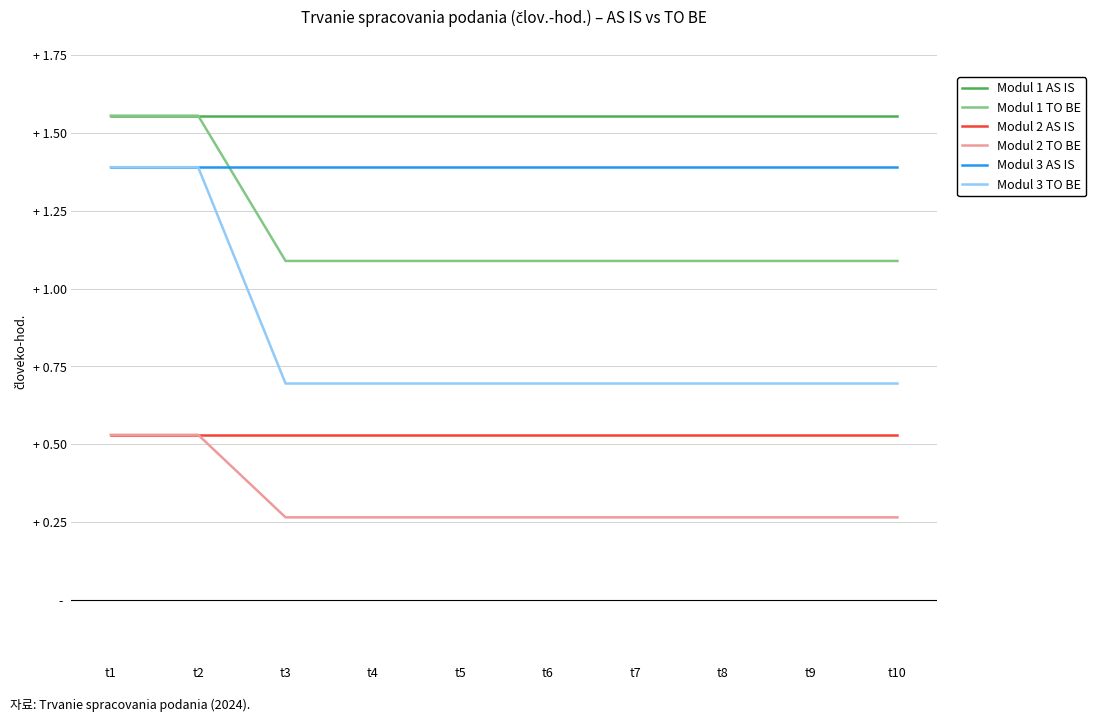

True or false: Modul 3 AS IS has a value of 0.5 at t8.

False